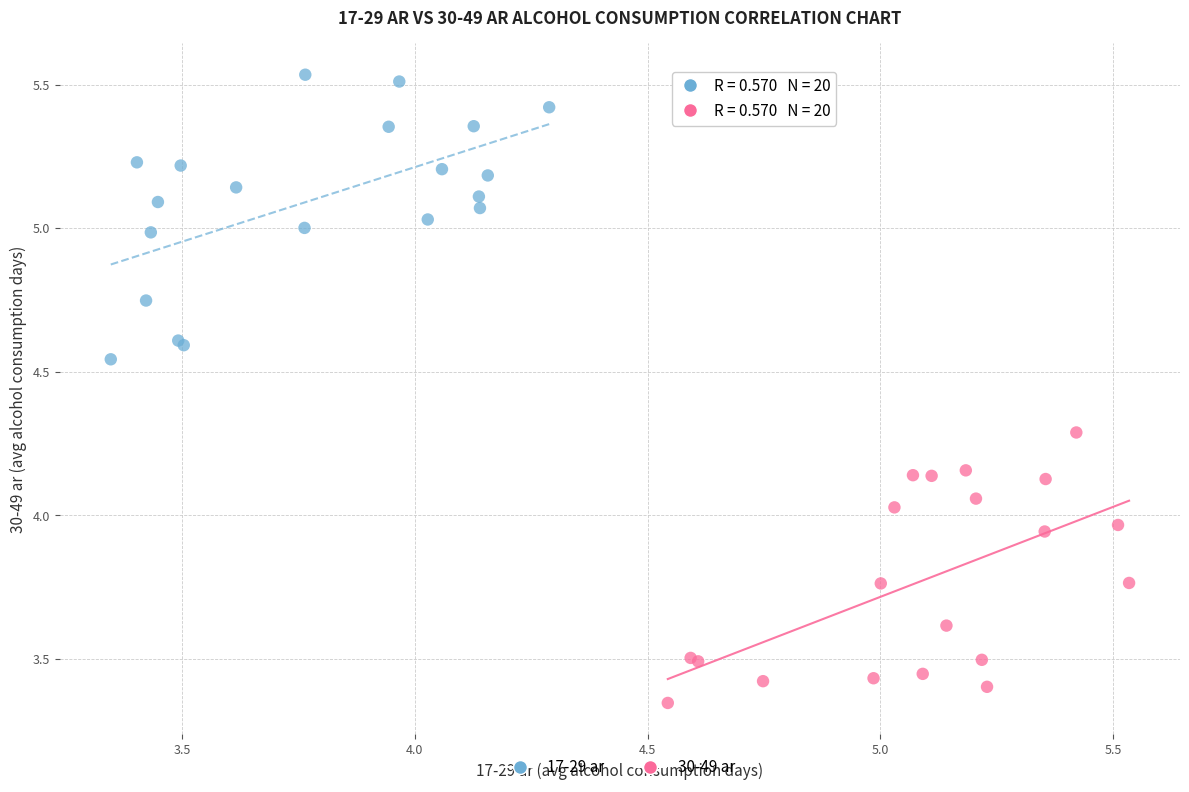

Which series contains the lowest Y value?

30-49 ar